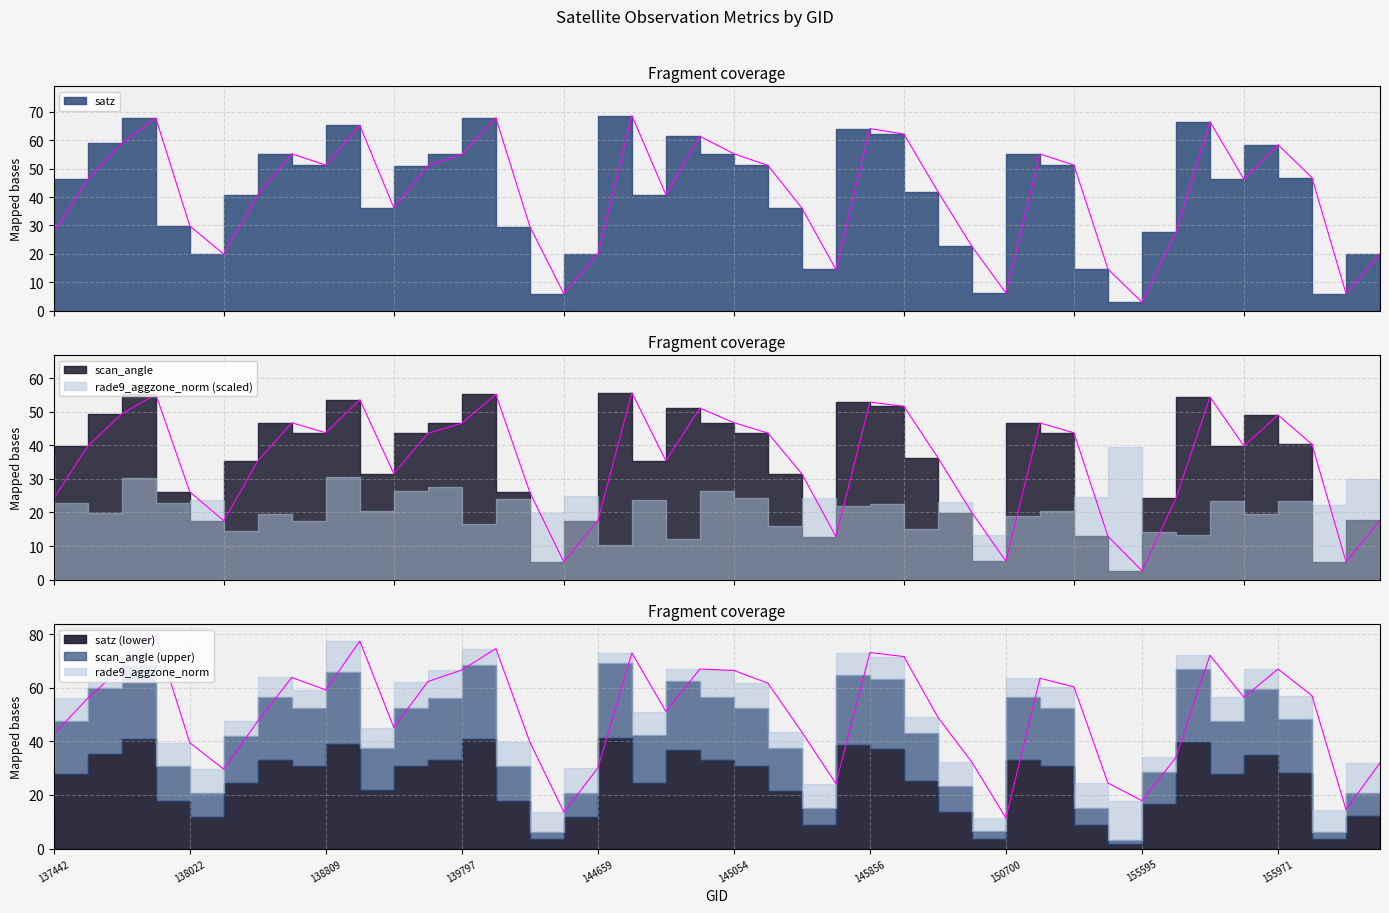

True or false: scan_angle has a value of 52.3 at 155961.

False